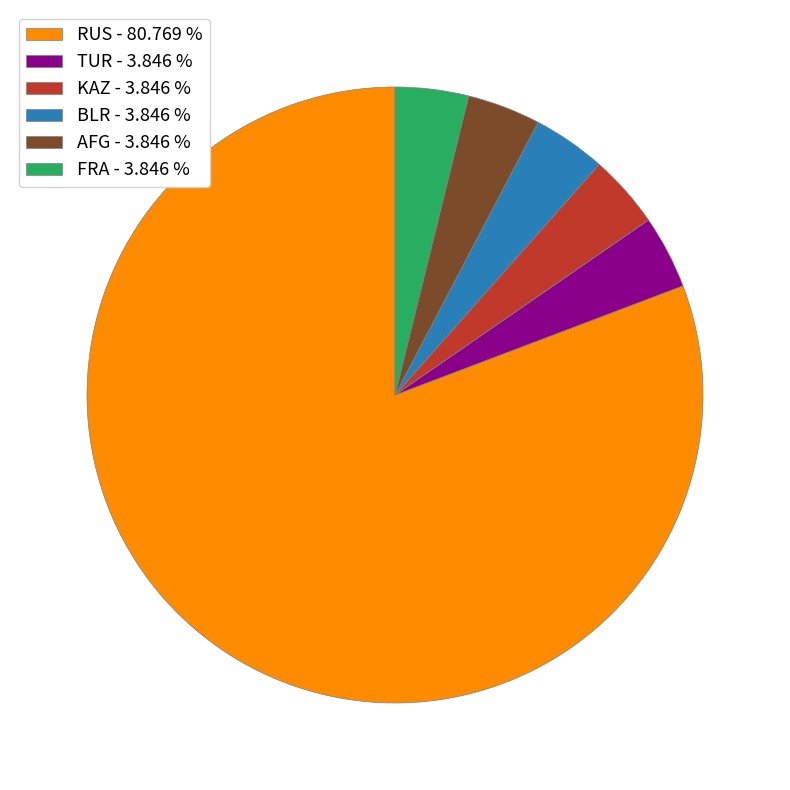

Combined, do FRA - 3.846 % and TUR - 3.846 % account for over 50%?

No